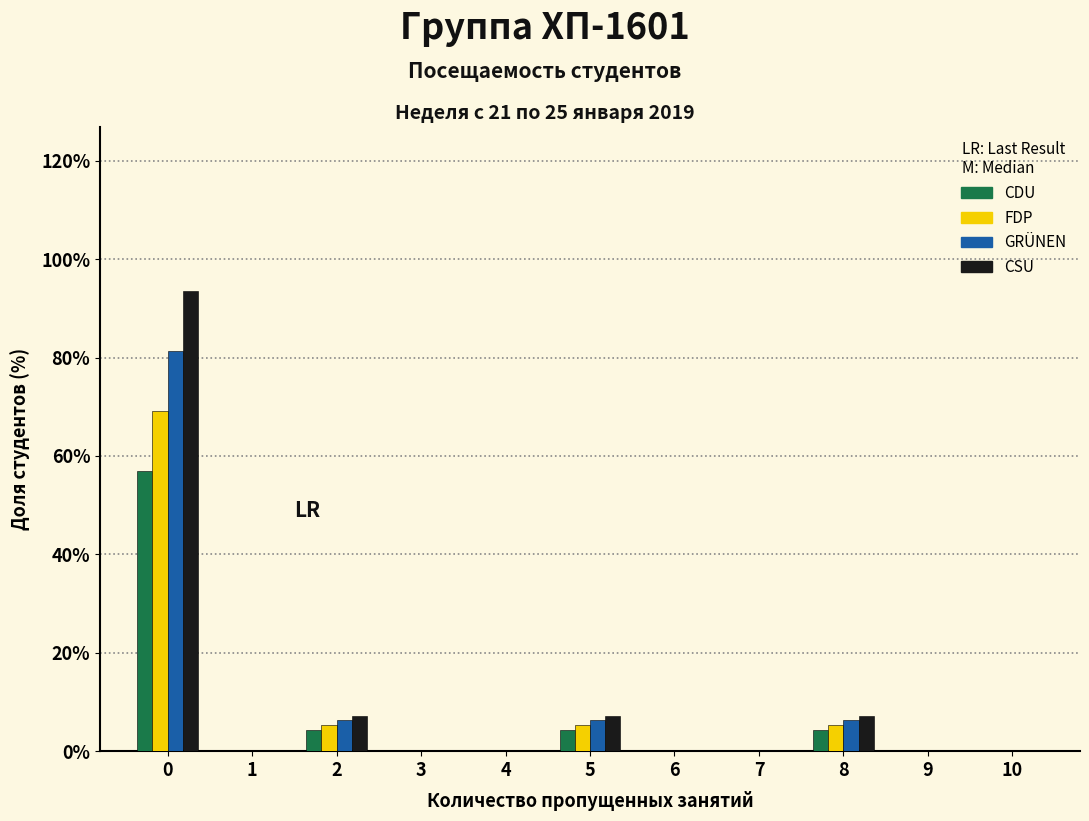

What is the maximum value shown in the chart?

93.4